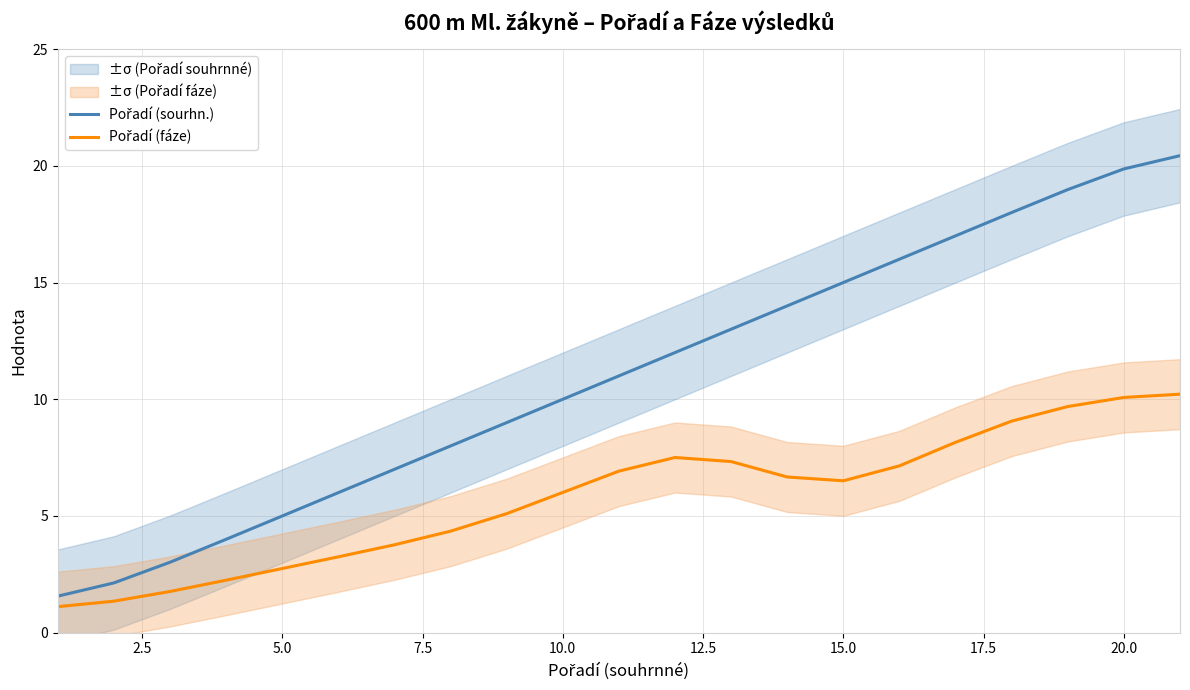

The Pořadí (fáze) series shows 5.7 at 20. True or false?

False